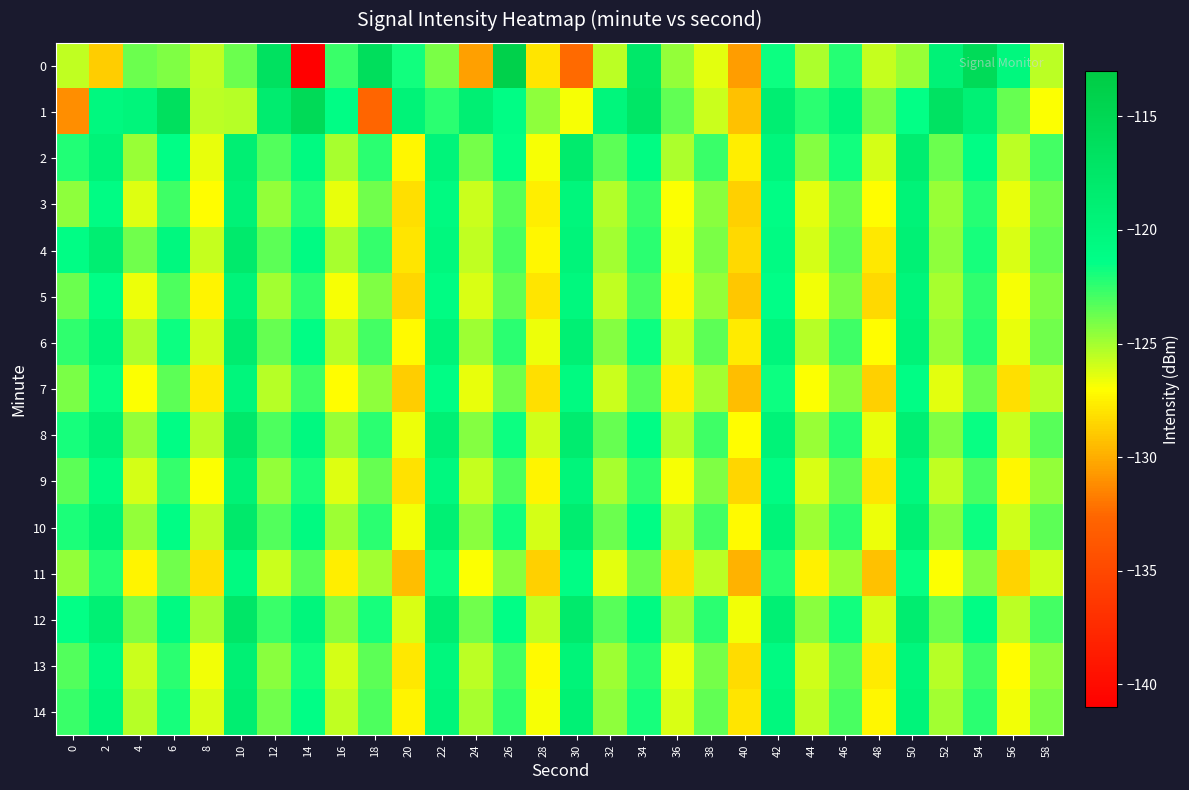

Count the number of data series in this chart.

15